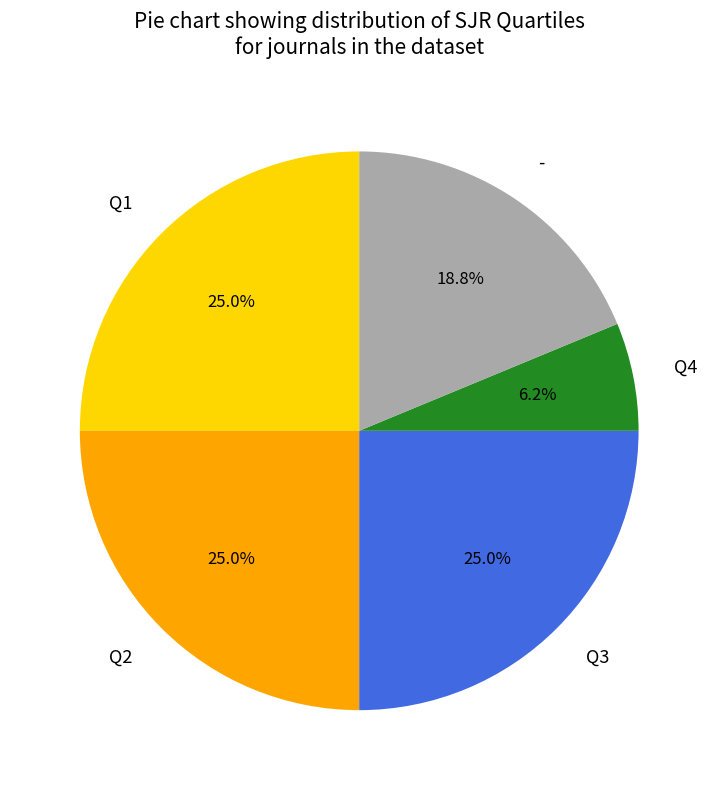

Which slice is the smallest?

Q4